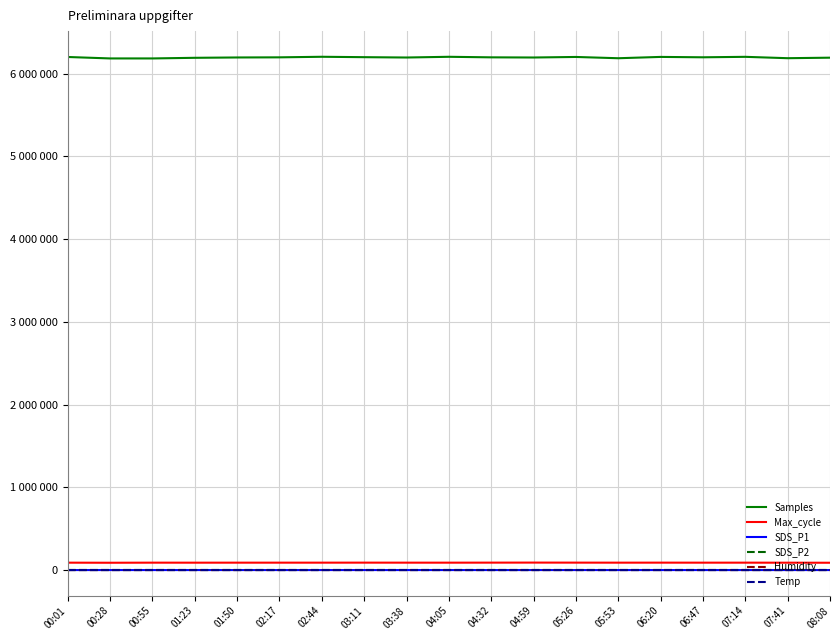

True or false: SDS_P1 has a value of 2.5 at 08:08.

False